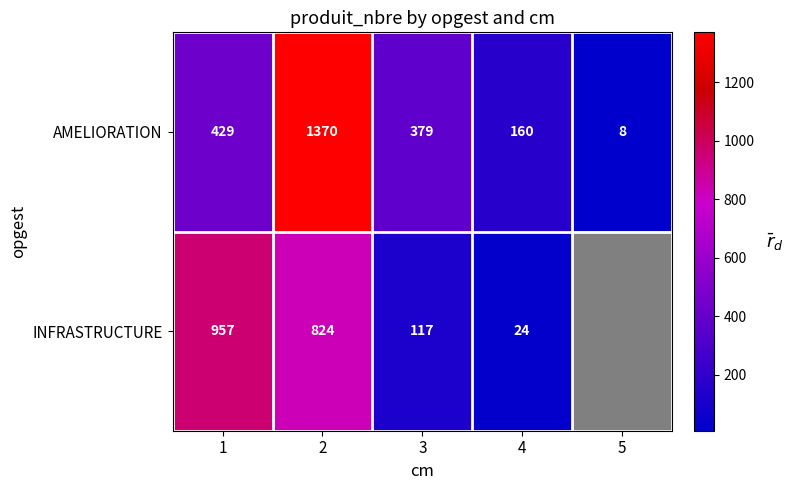

How many data points in AMELIORATION are less than 379?

2